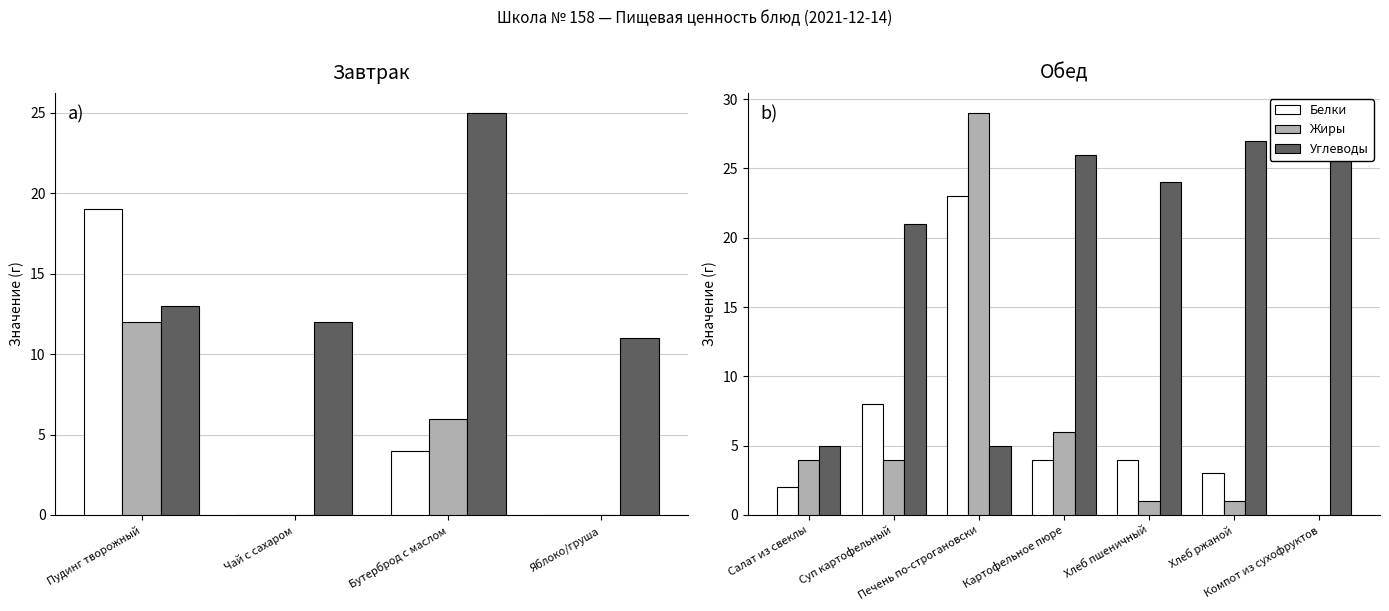

What position from the left is Хлеб ржаной?

6